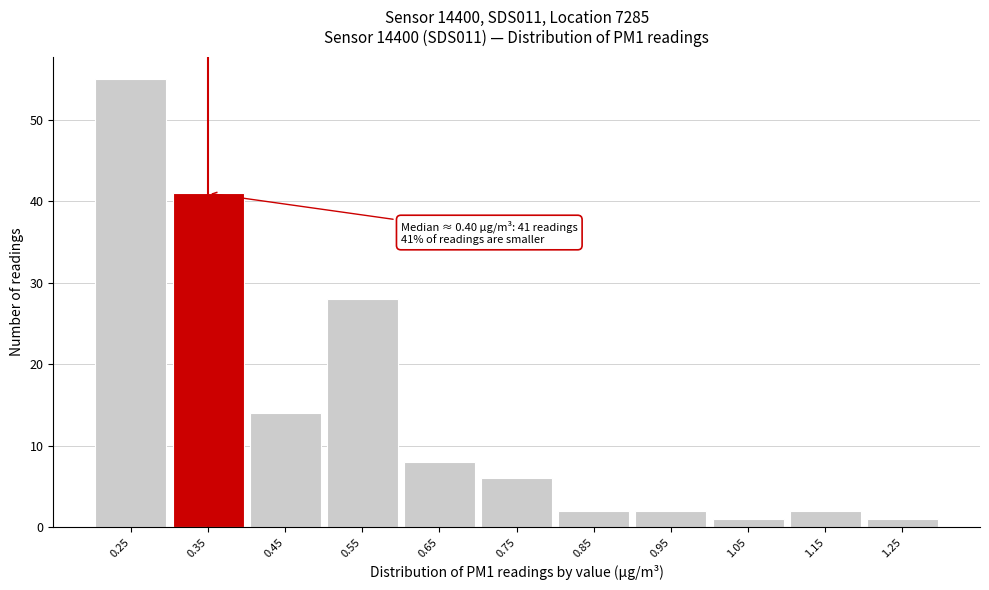

Reading left to right, transcribe all the data shown in this chart.

55	41	14	28	8	6	2	2	1	2	1